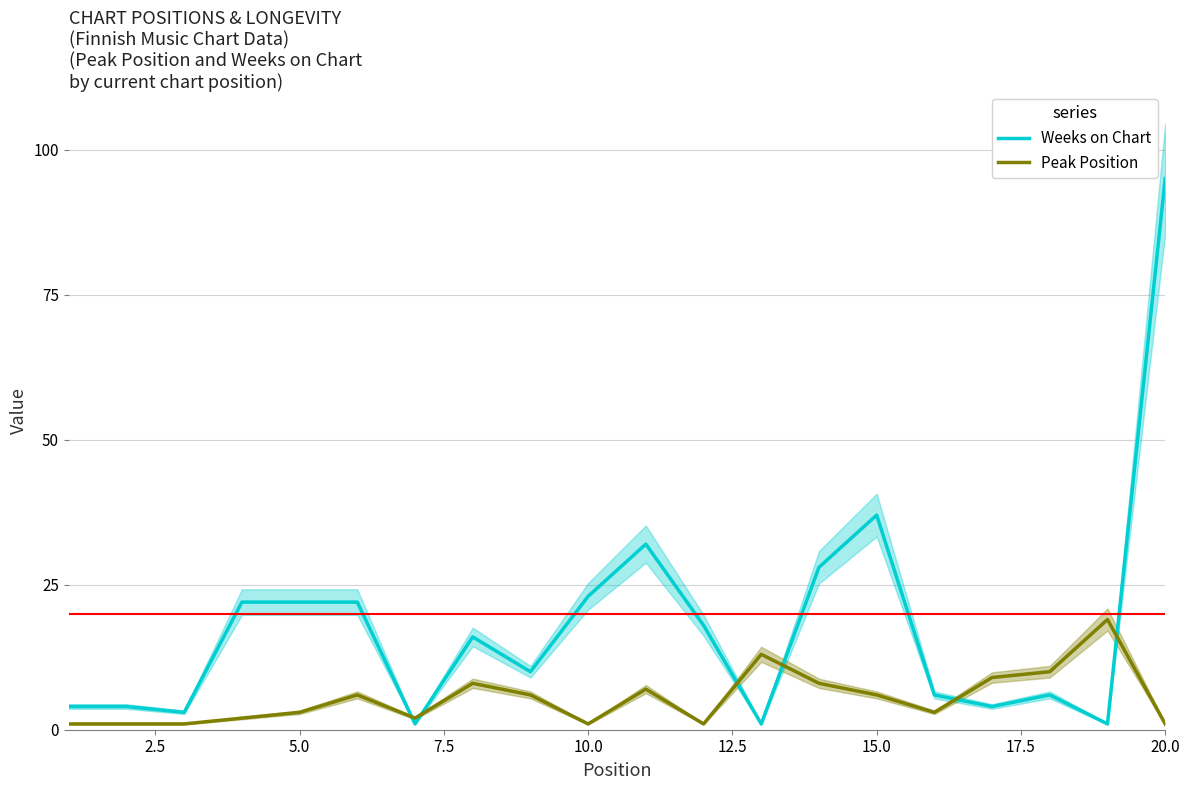

Which series has the largest total across all categories?

Weeks on Chart